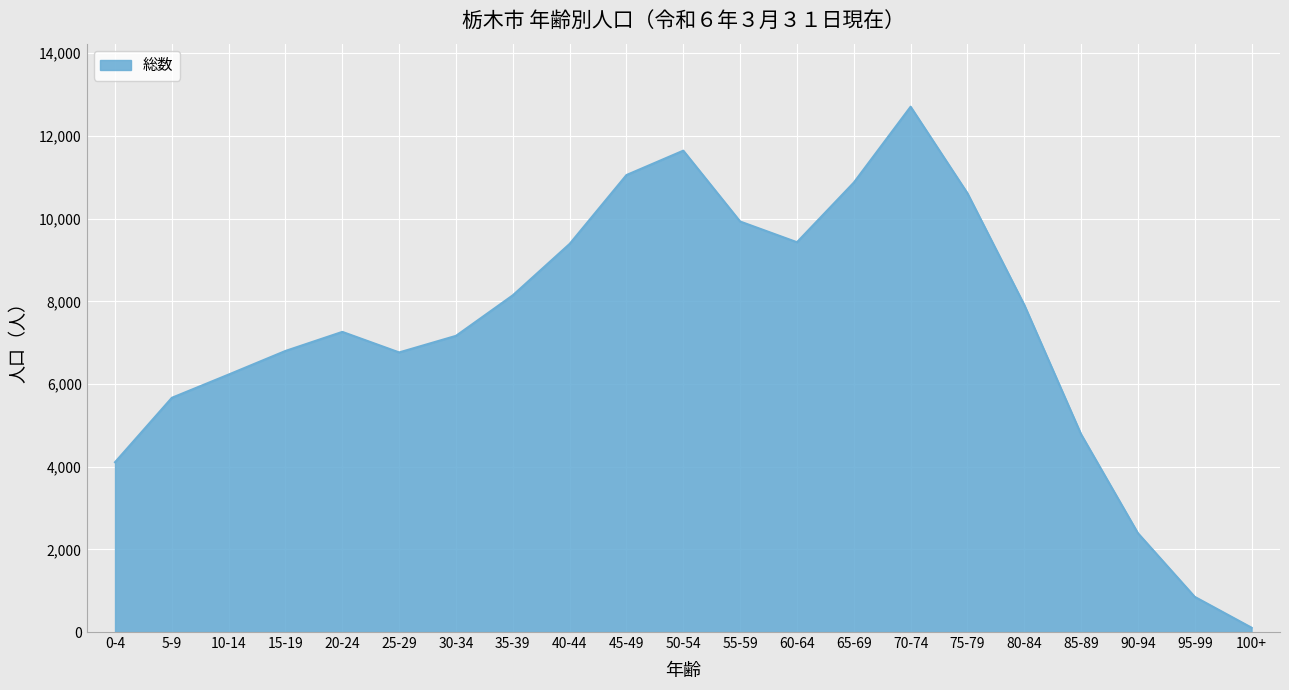

Which label corresponds to the largest value in the chart?

70-74